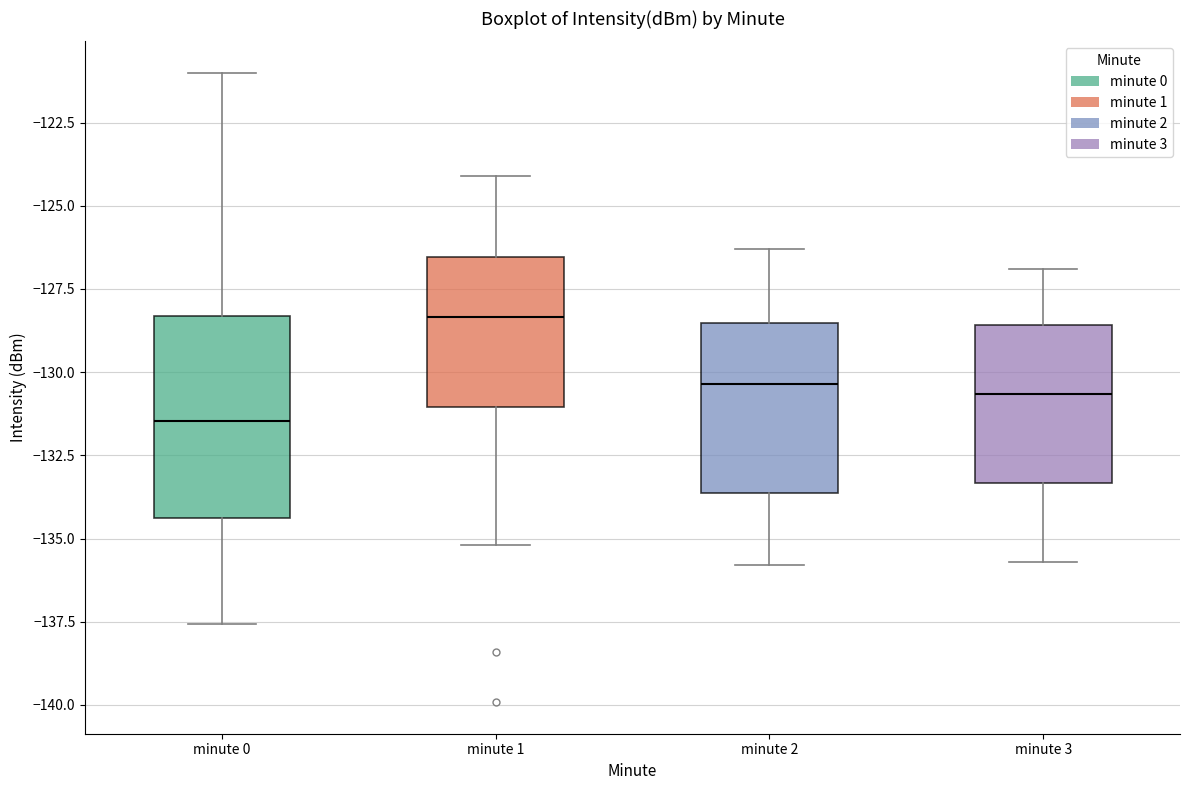

Which box is the tallest, from its lower edge to its upper edge?

minute 0